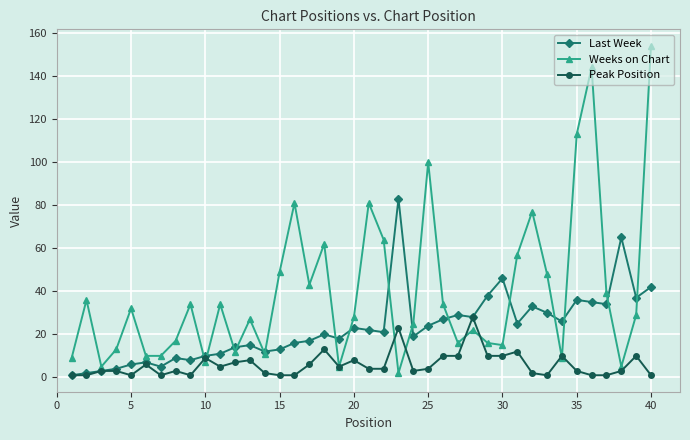

List the series in order of their overall mean, lowest first.

Peak Position, Last Week, Weeks on Chart